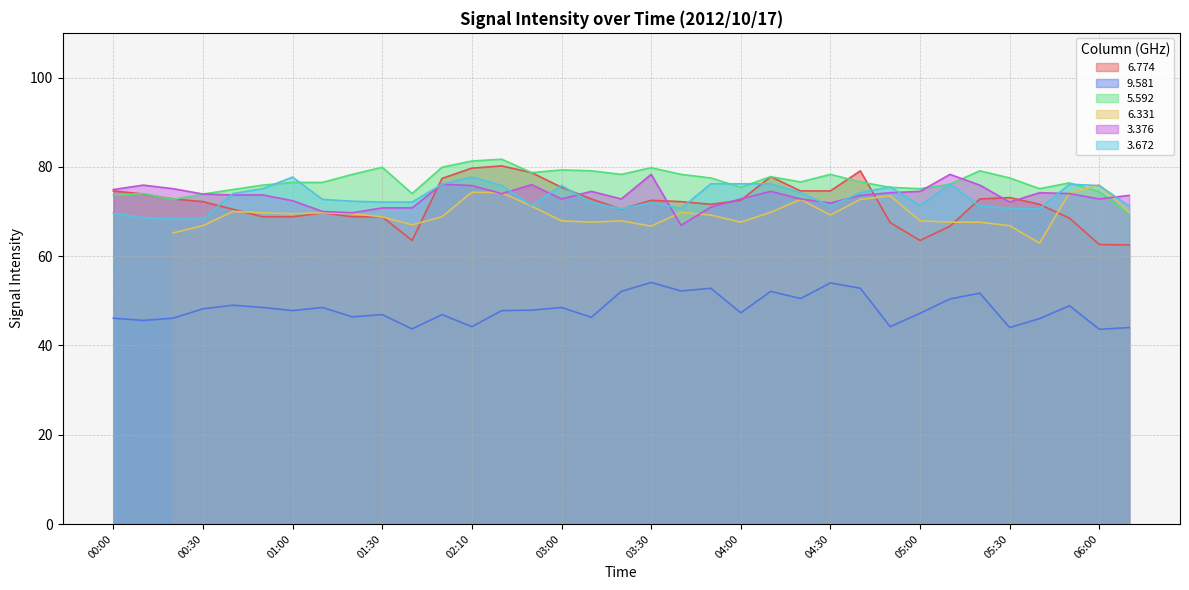

How many values in the   3.376 series exceed 73?

21